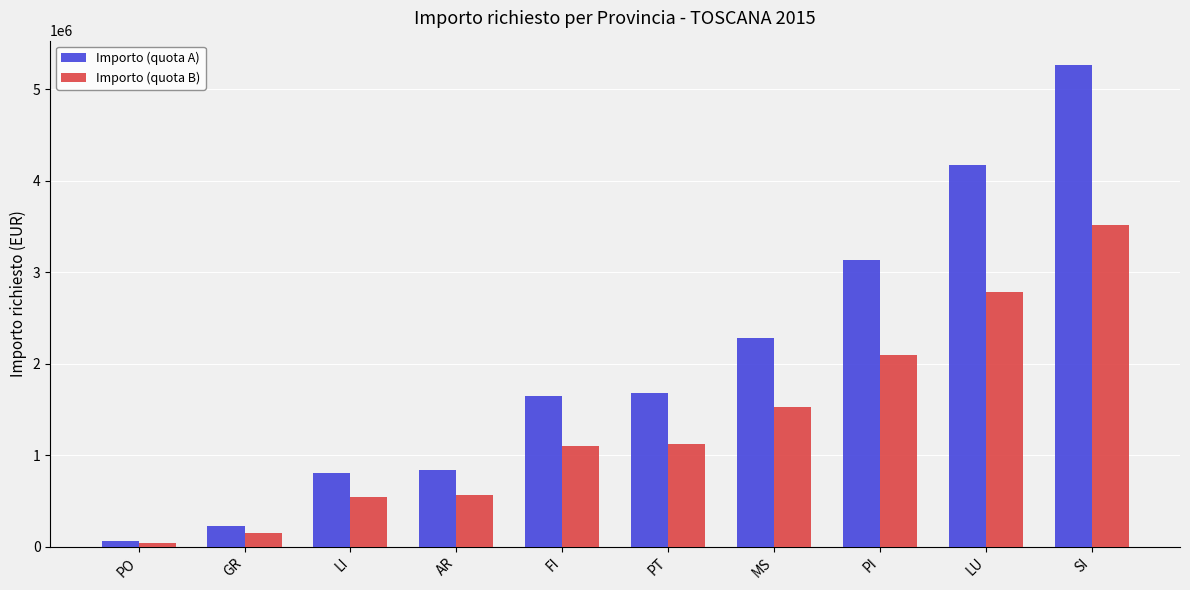

What is the label of the 4th bar from the left?

AR